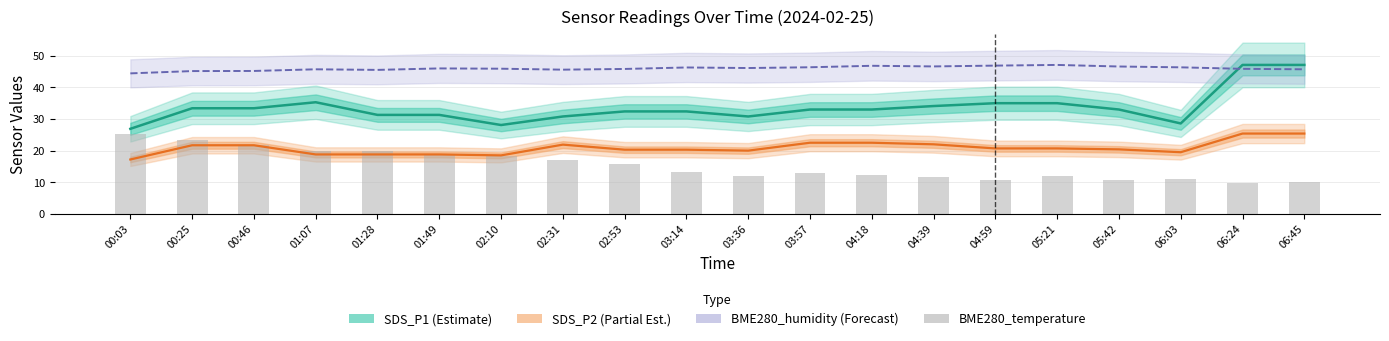

What is the label of the 14th bar from the right?

02:10